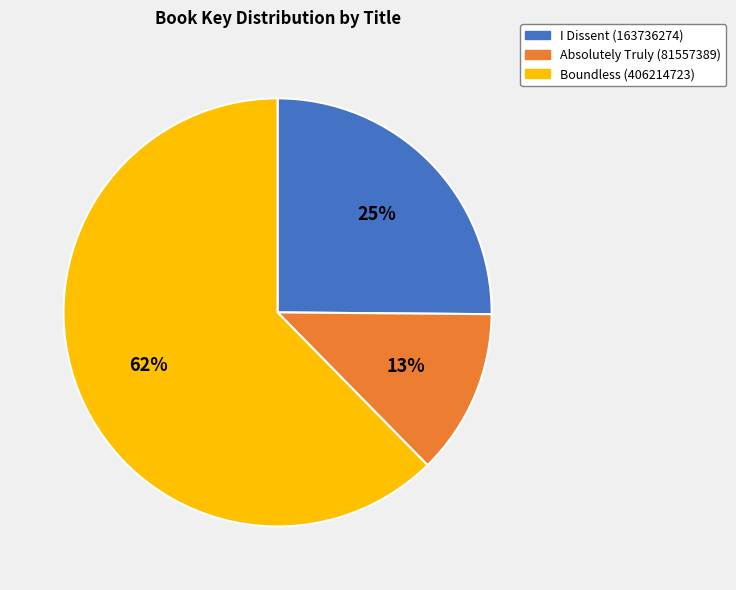

Does Boundless (406214723) account for over 50% of the chart?

Yes